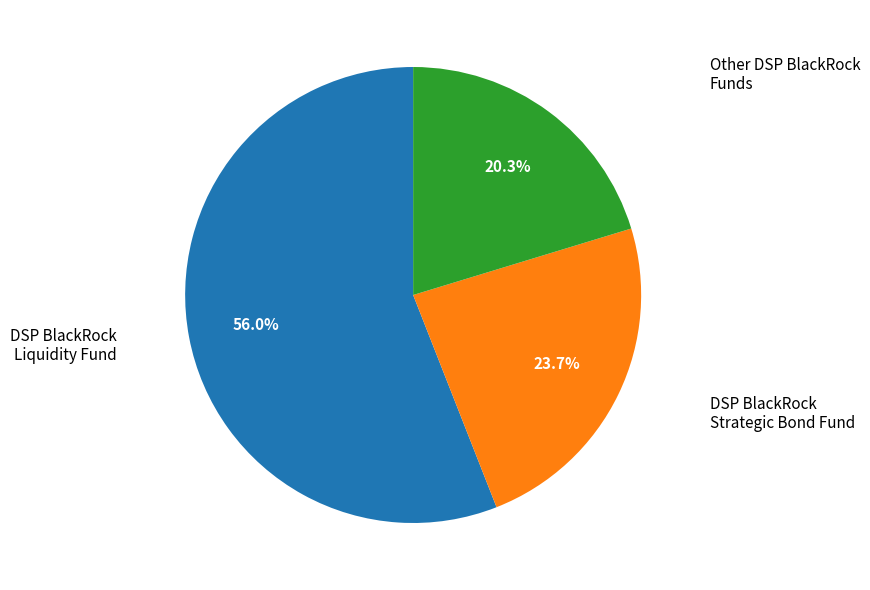

Is there a majority slice in this chart?

Yes